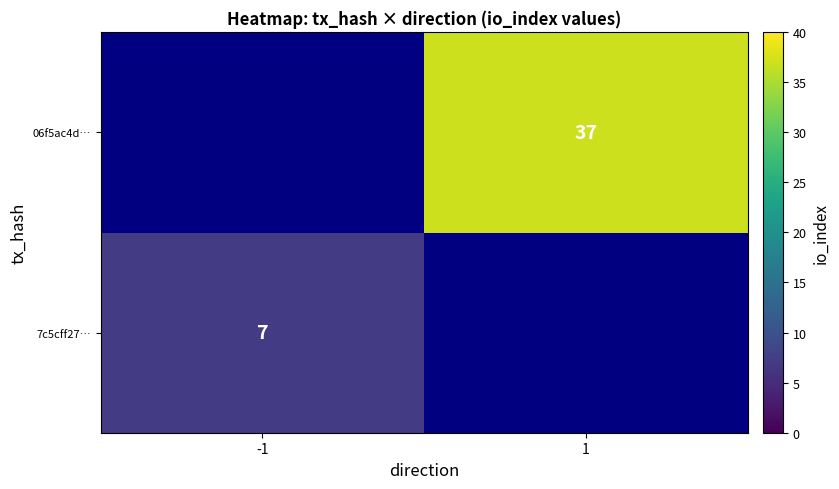

Which label corresponds to the smallest value in the chart?

-1